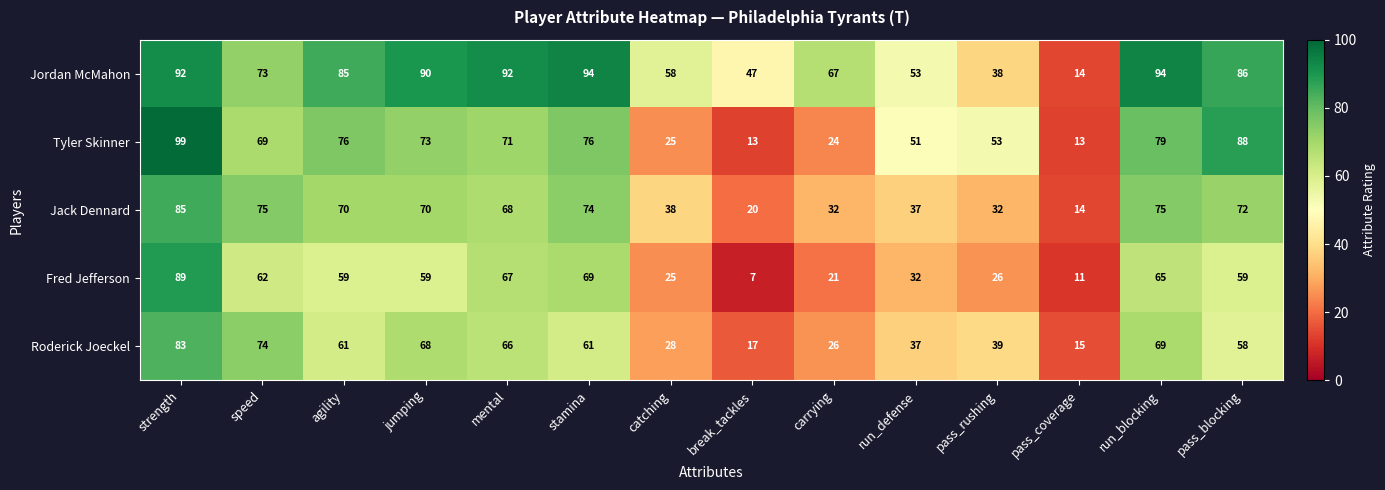

How many values in the Fred Jefferson series are below 59?

6